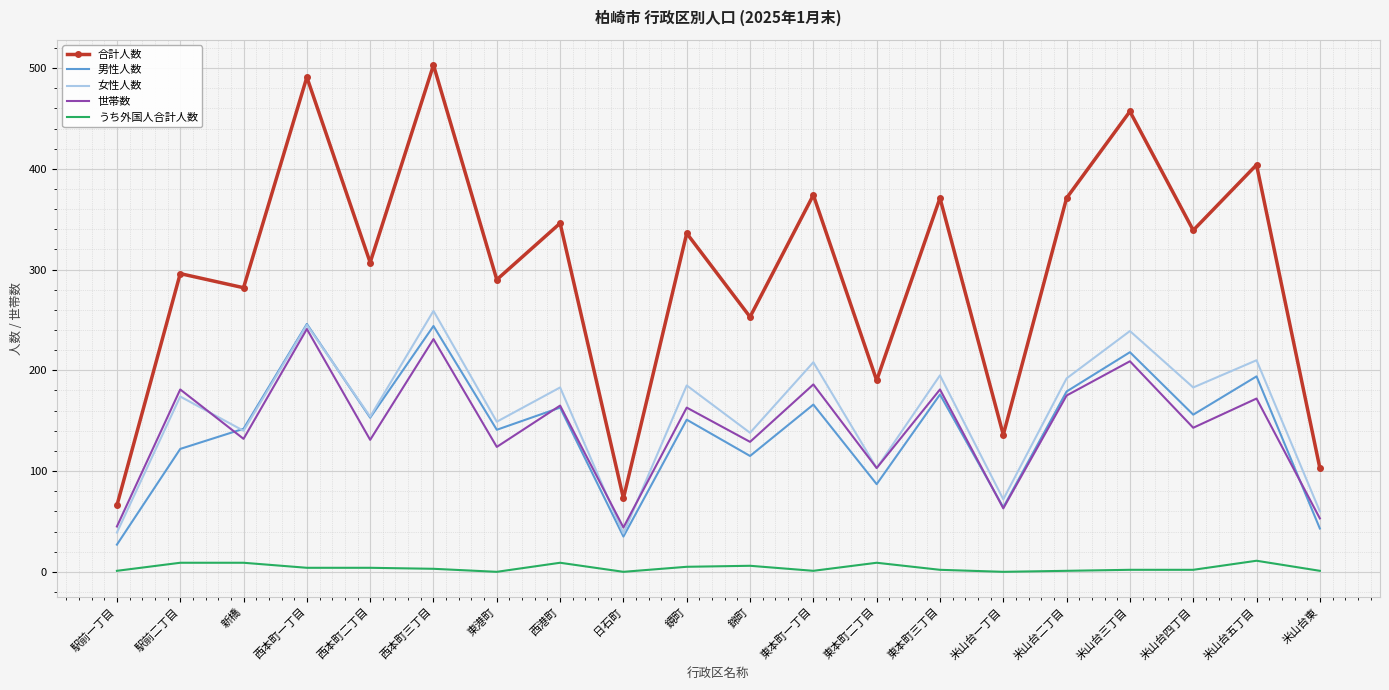

Which series has the largest range (max minus min)?

合計人数